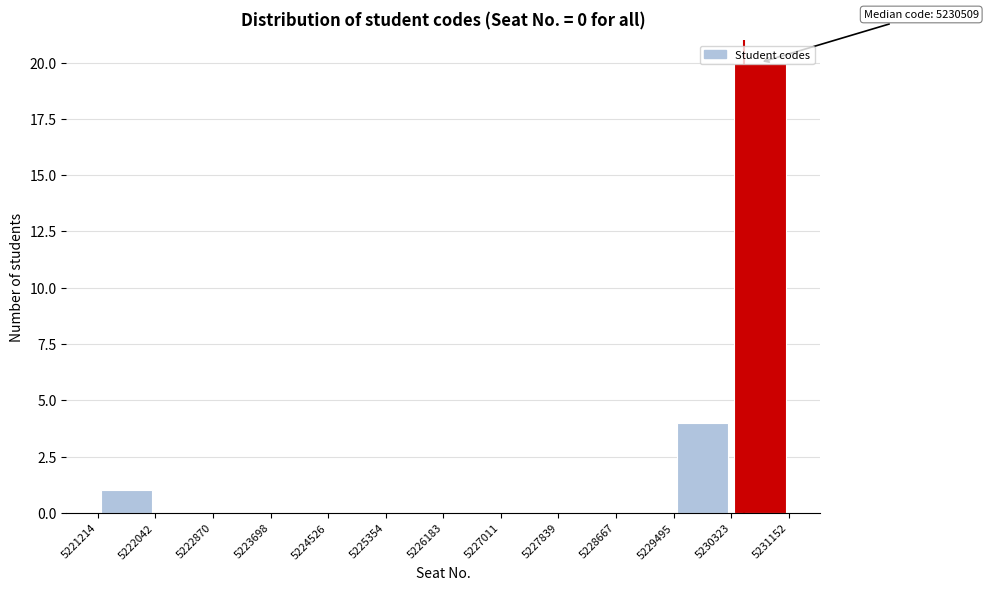

Over which range of the x-axis is the bar tallest?

5230323 to 5231152